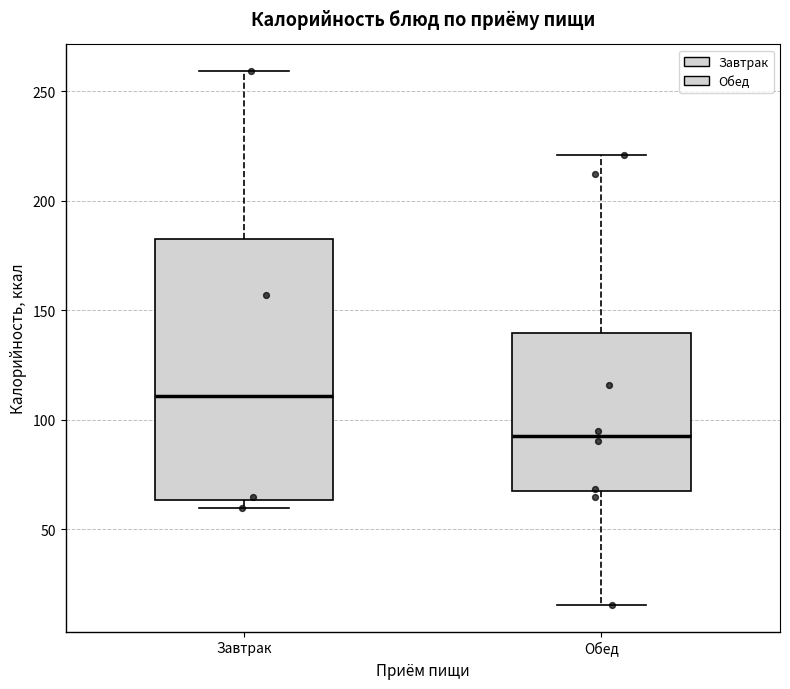

Where is the upper edge of the box for Завтрак on the y-axis? The values are not printed on the chart, so give them approximately, as read against the axis.

185